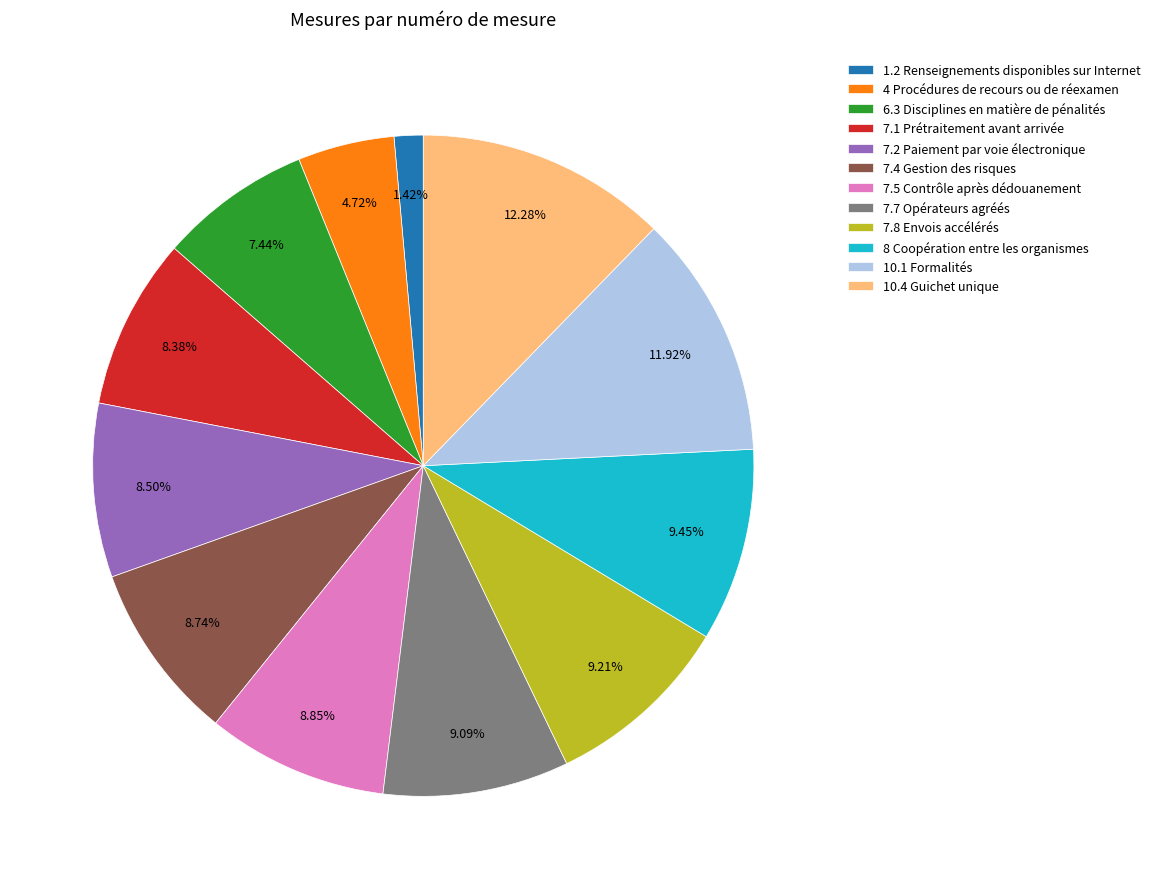

Does any single category account for the majority?

No